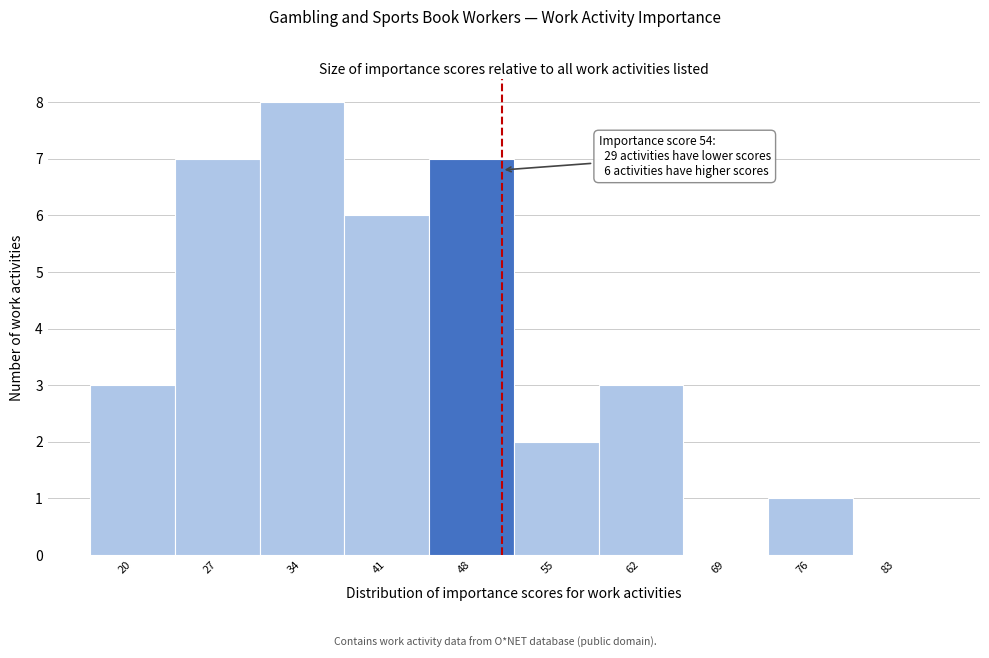

Reading left to right, transcribe all the data shown in this chart.

20=3	27=7	34=8	41=6	48=7	55=2	62=3	69=0	76=1	83=0